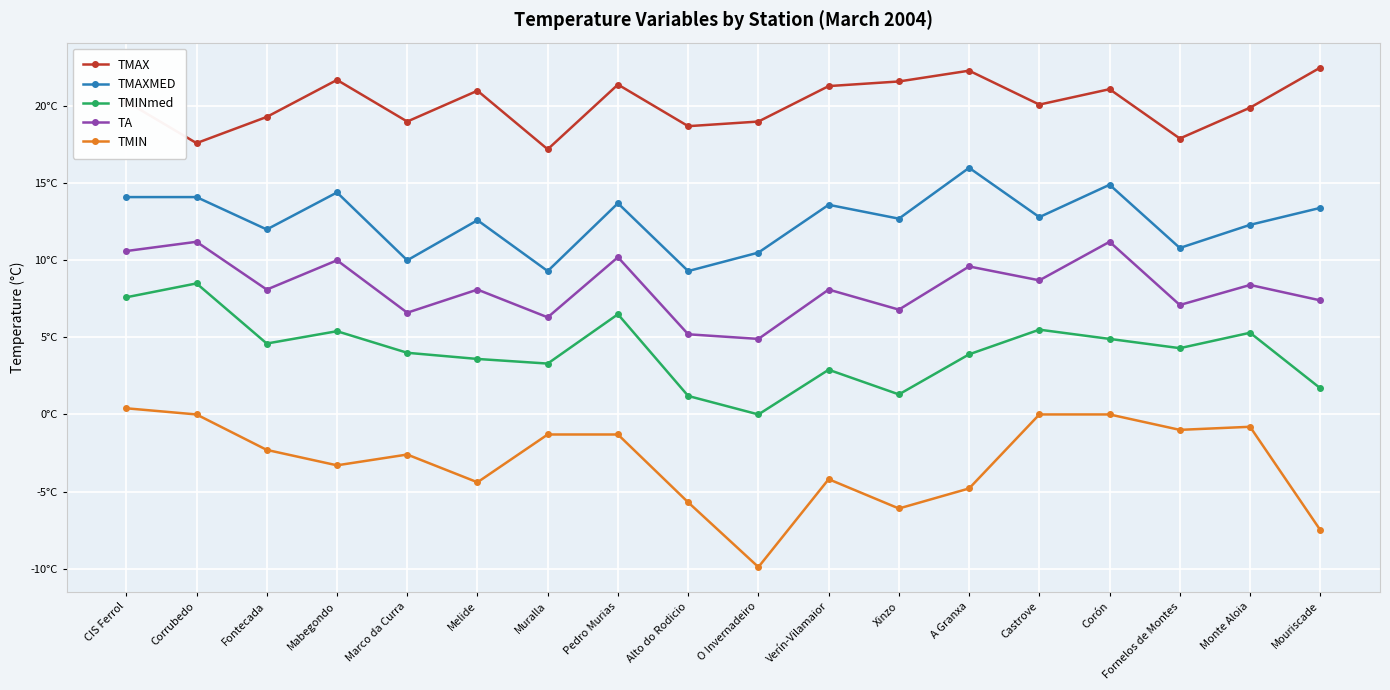

Which category has the lowest value in the TA series?

O Invernadeiro